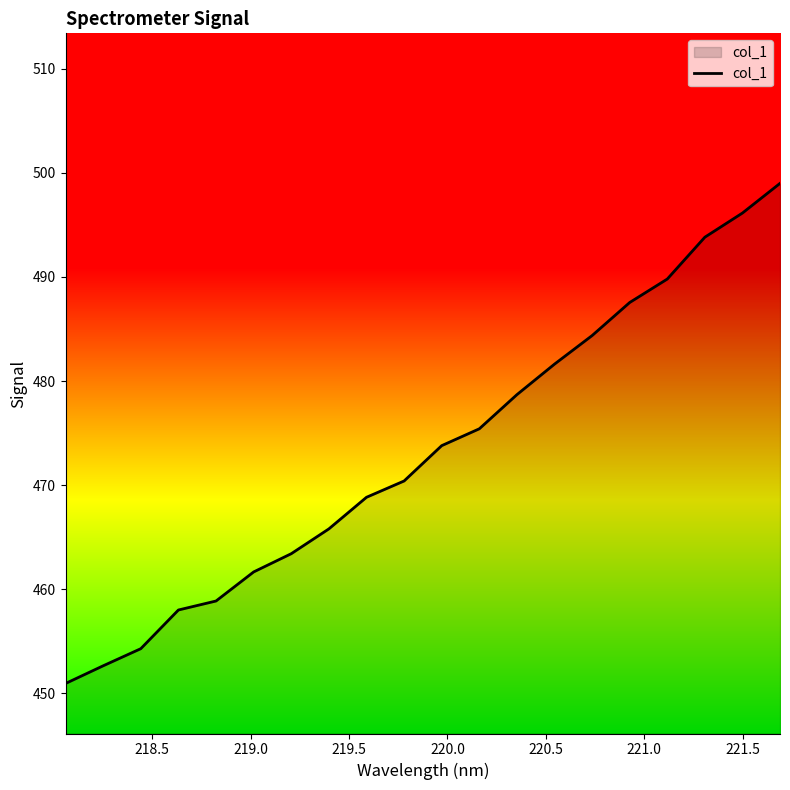

What is the smallest value displayed?

450.9